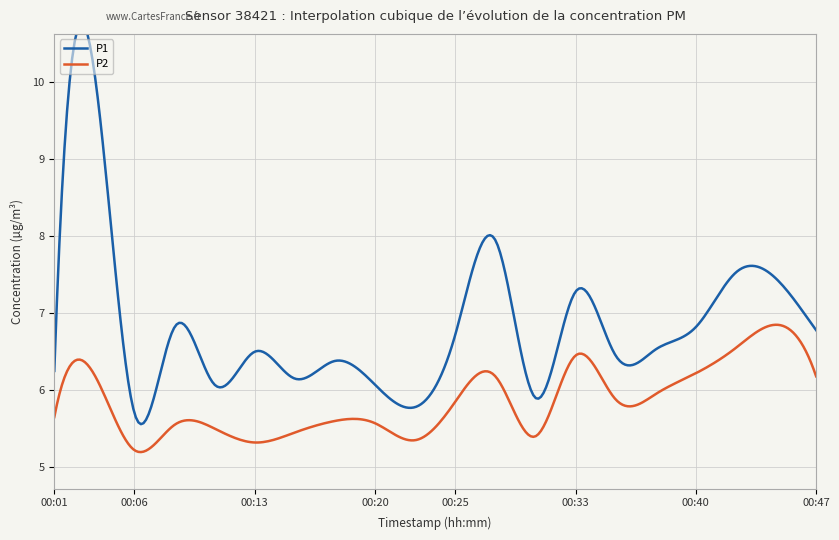

True or false: P2 has a value of 10.6 at 00:42.

False